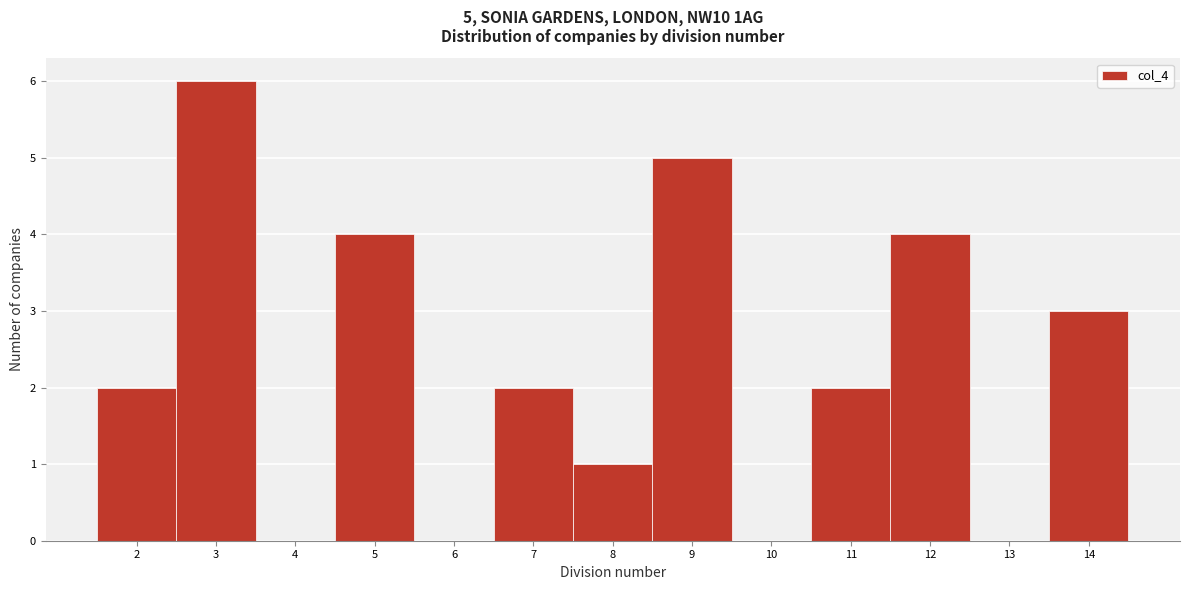

Which range on the x-axis has the tallest bar?

2.5 to 3.5